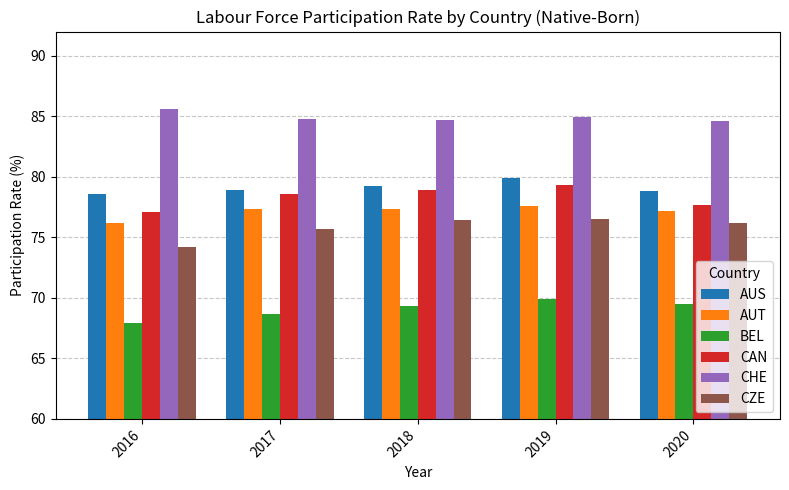

Between 2018 and 2019, which series saw the biggest shift?

AUS